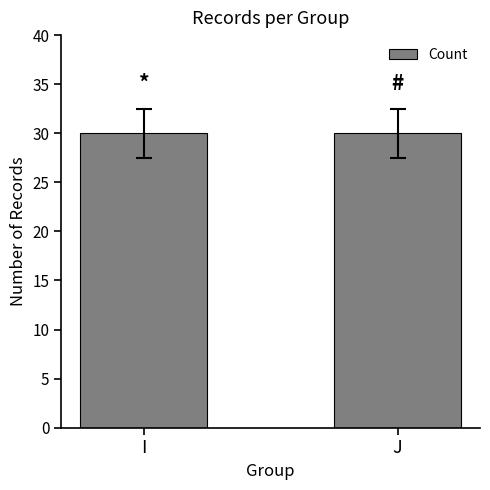

The value at J-7 is 8. True or false?

False